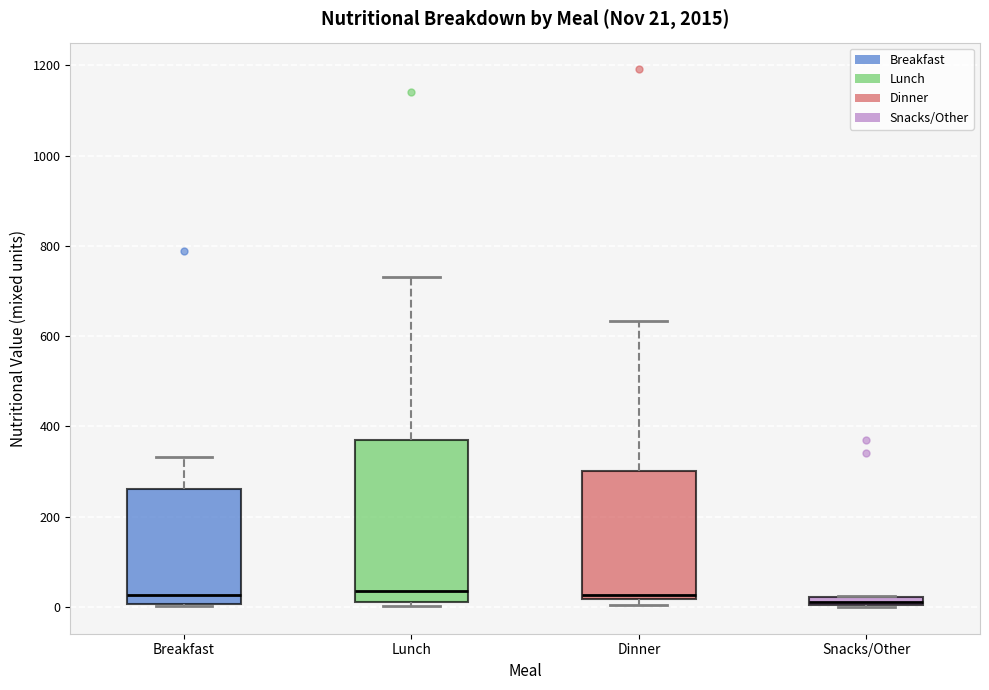

Which box is the tallest, from its lower edge to its upper edge?

Lunch